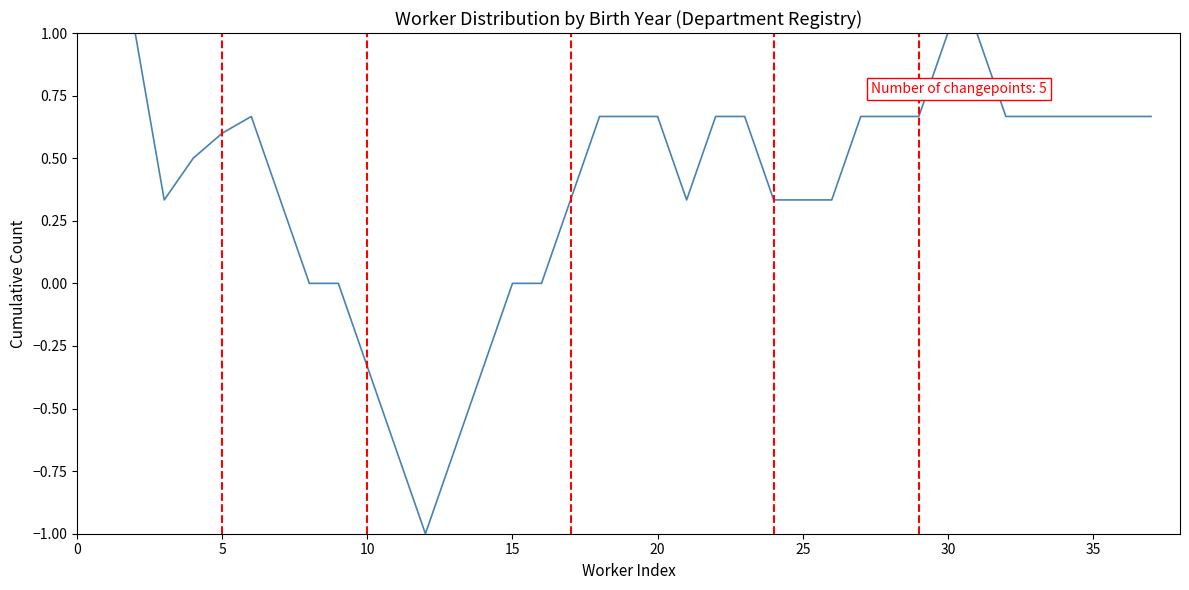

True or false: the data has more than 0 interior local peaks.

True